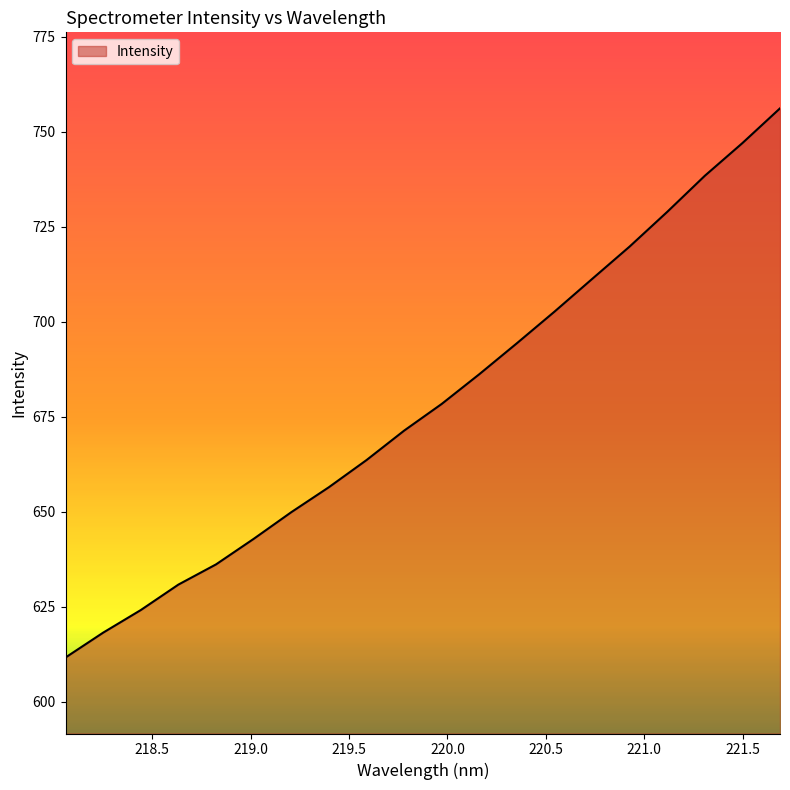

How many lines are shown in the chart?

1